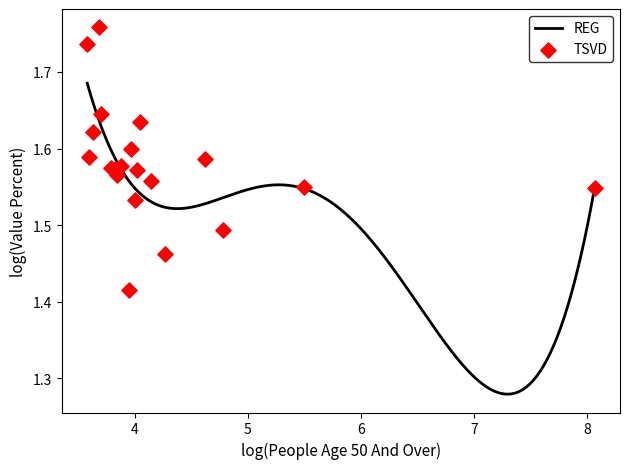

What is the change in value from Brookings County to Davison County?

+0.2